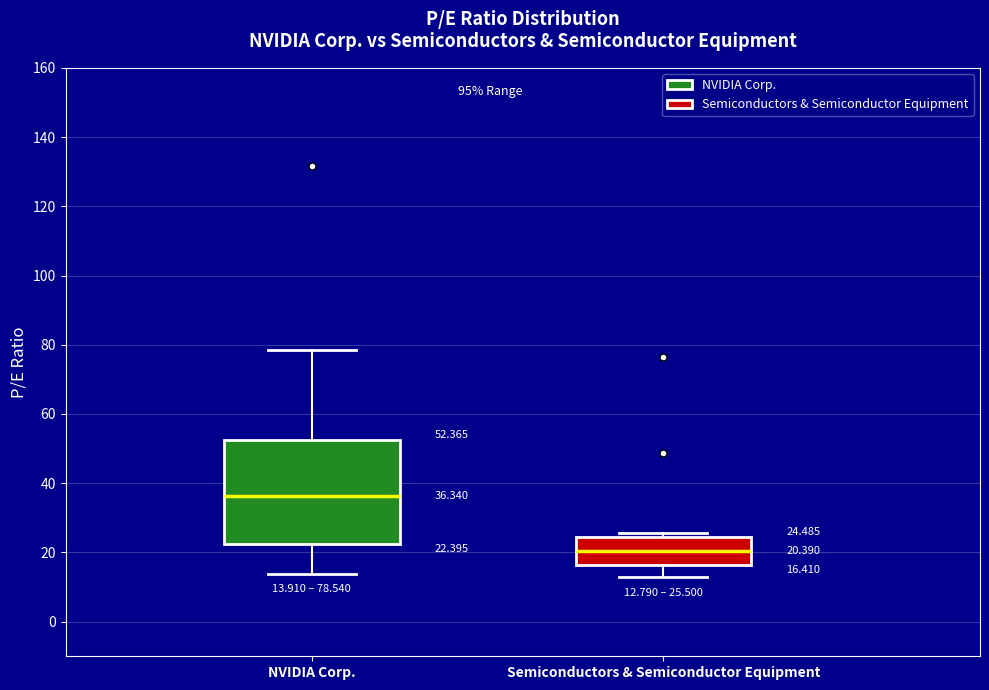

Which box is the tallest, from its lower edge to its upper edge?

NVIDIA Corp.